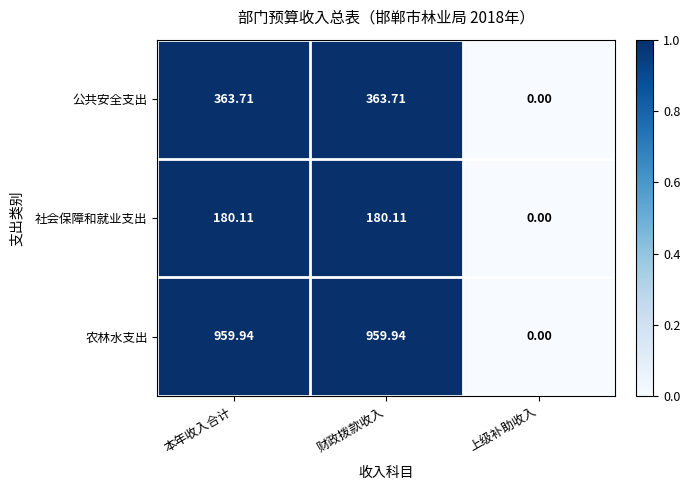

Where does the 公共安全支出 series first go above 363?

本年收入合计